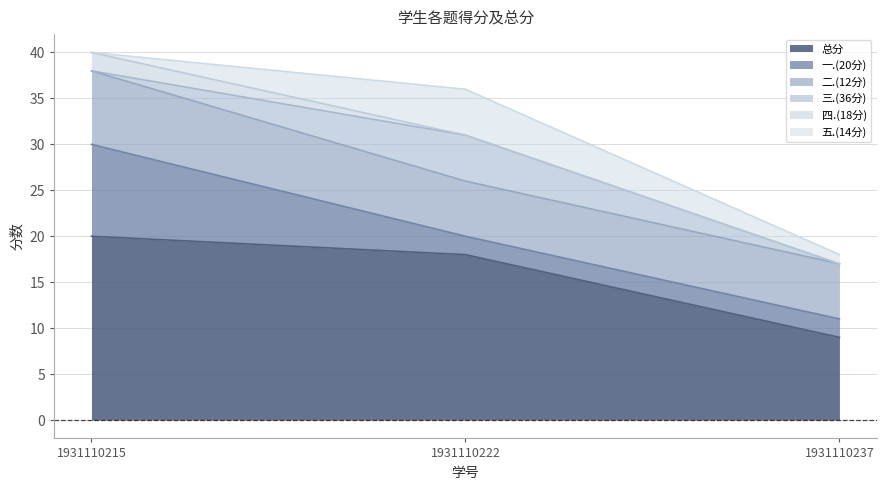

Which series has the largest total across all categories?

总分